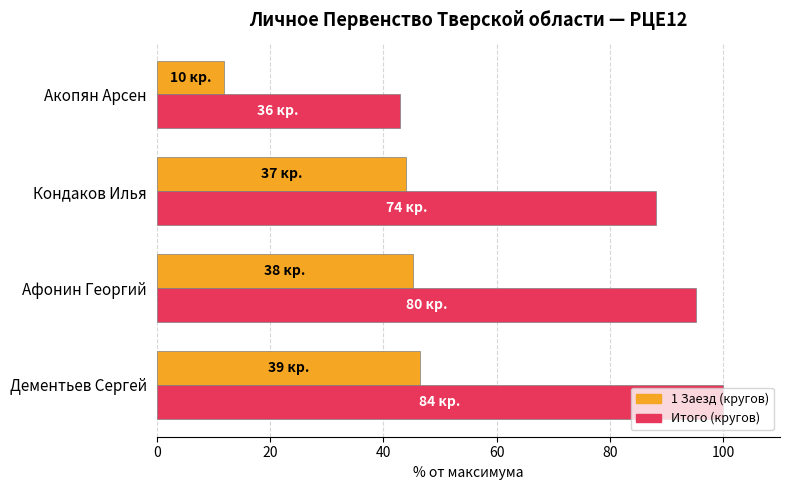

What is the minimum value shown in the chart?

11.9